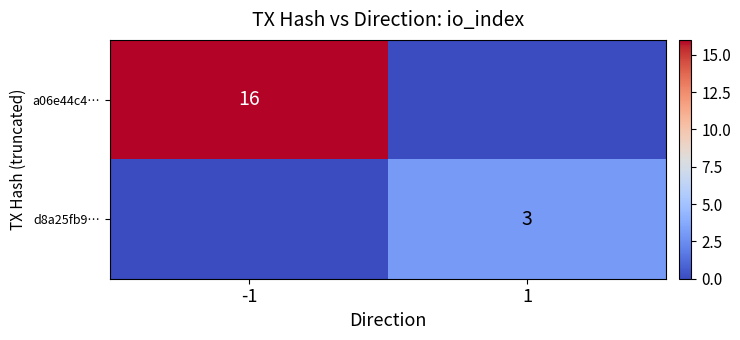

The value of a06e44c4… at -1 is 23. True or false?

False